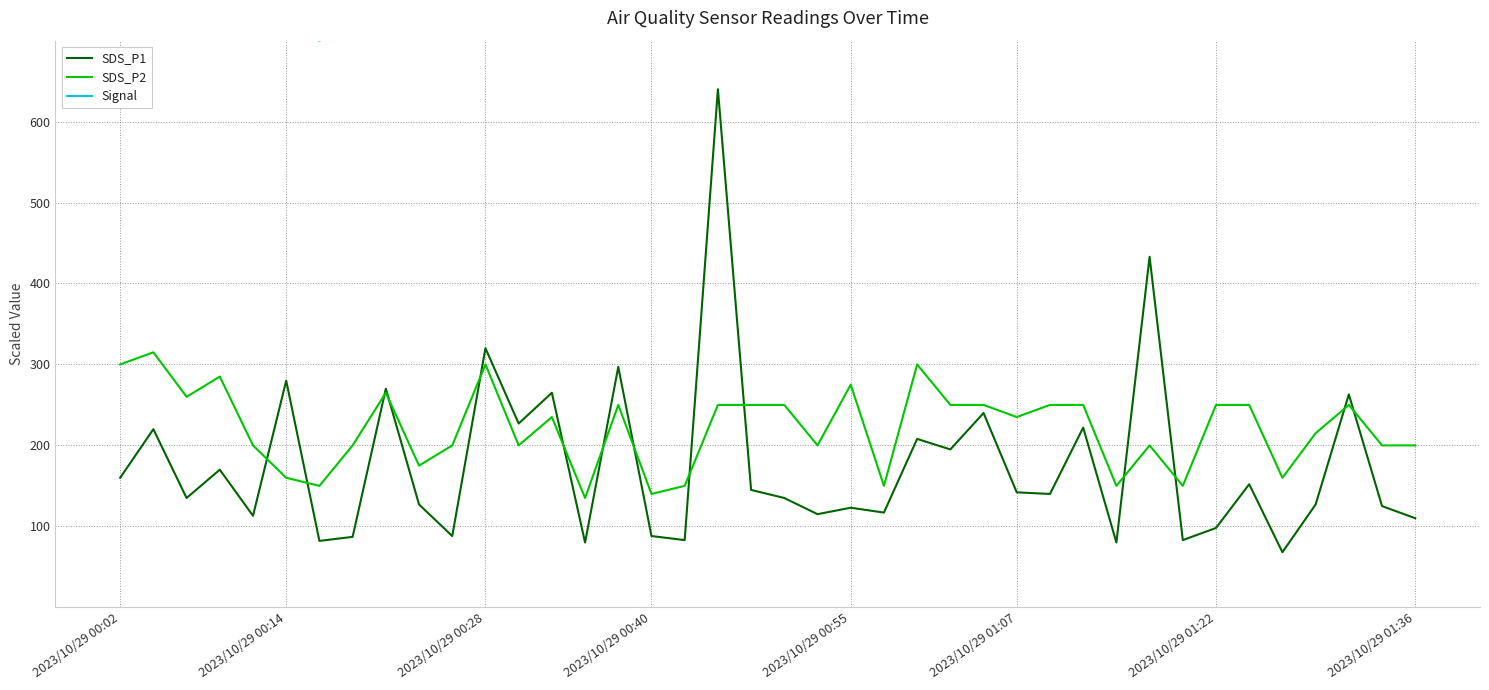

At which label is SDS_P1 closest to 354?

2023/10/29 00:28